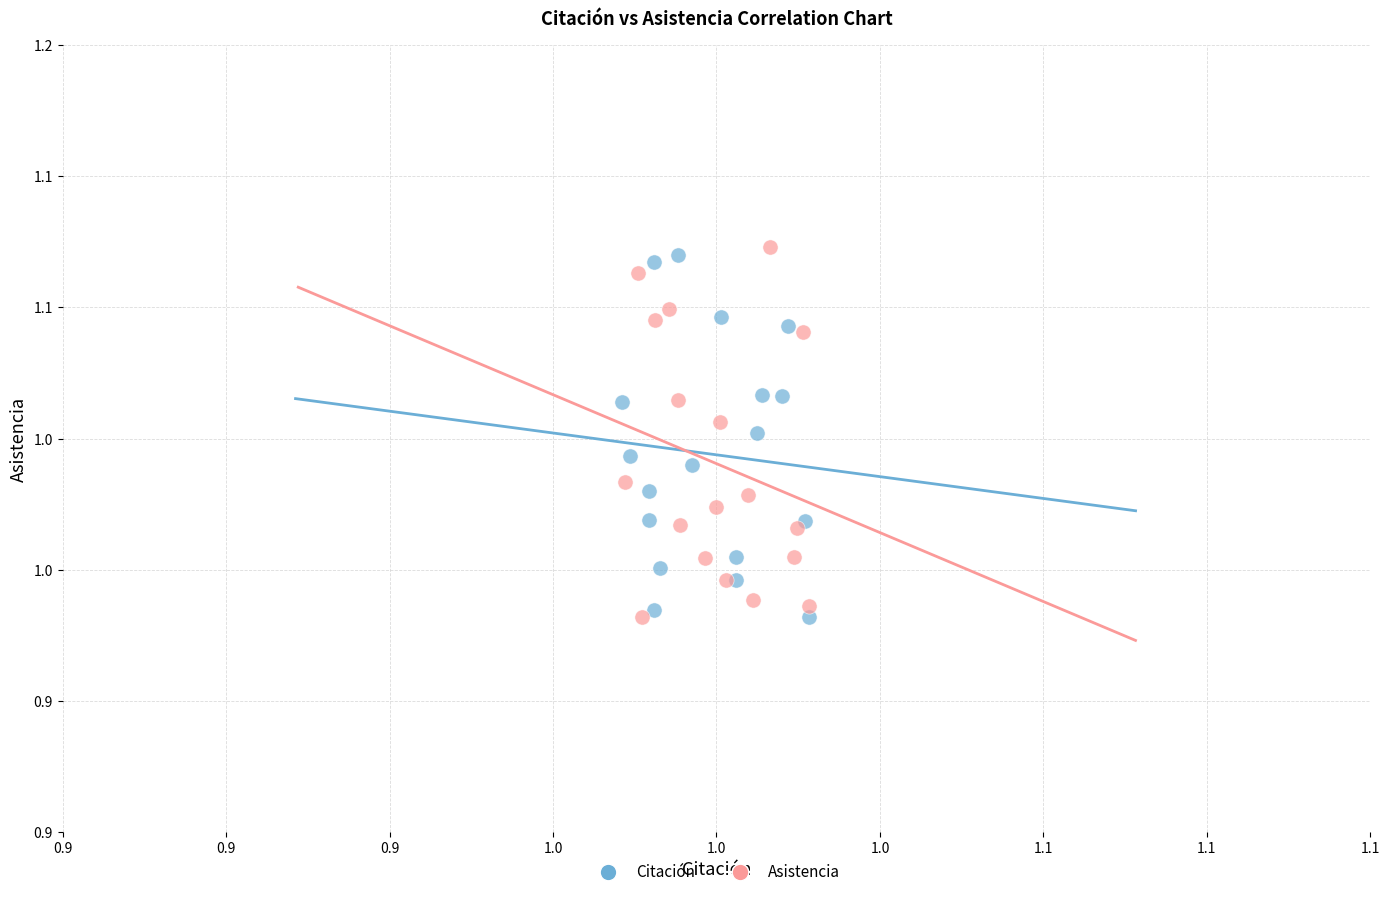

Which series reaches the maximum Y coordinate?

Asistencia